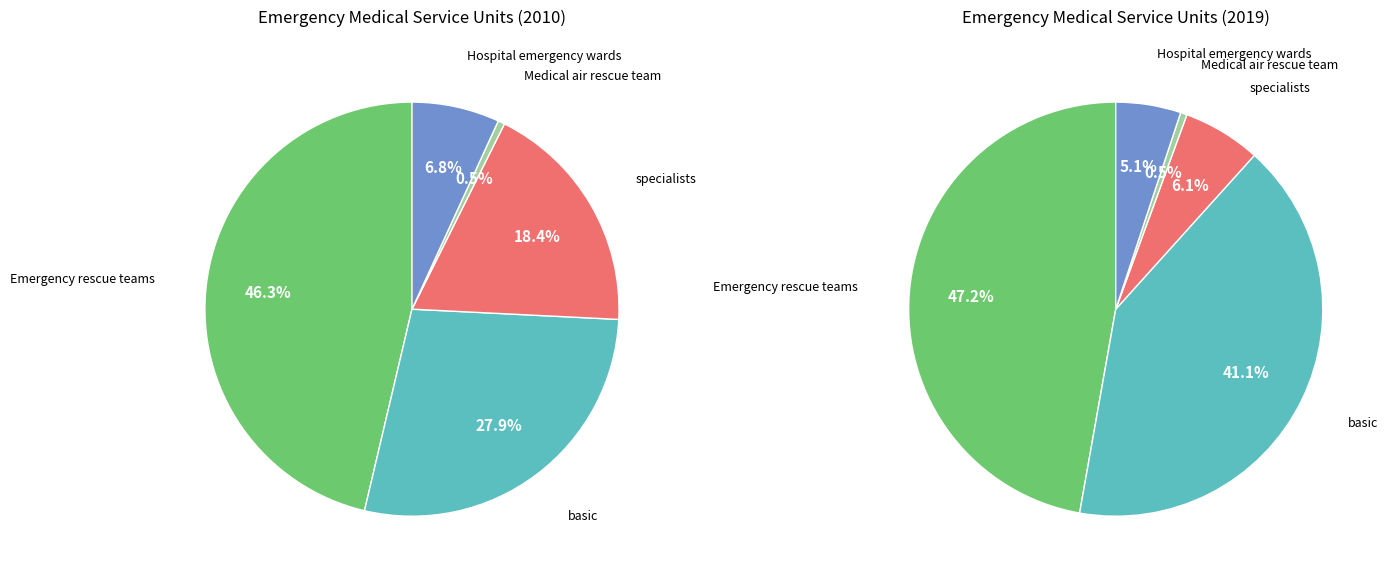

Is the sum of Emergency rescue teams and specialists greater than half?

Yes